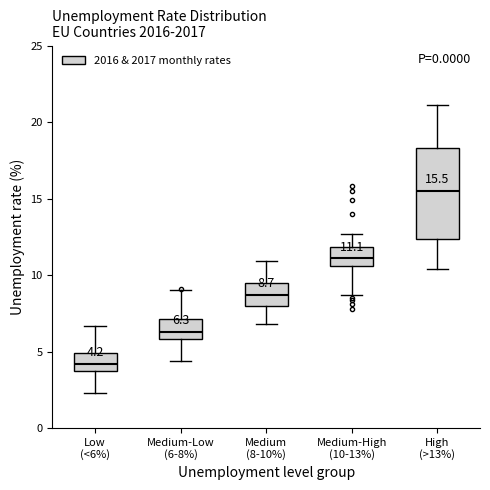

Which box has the highest median line?

High (>13%)